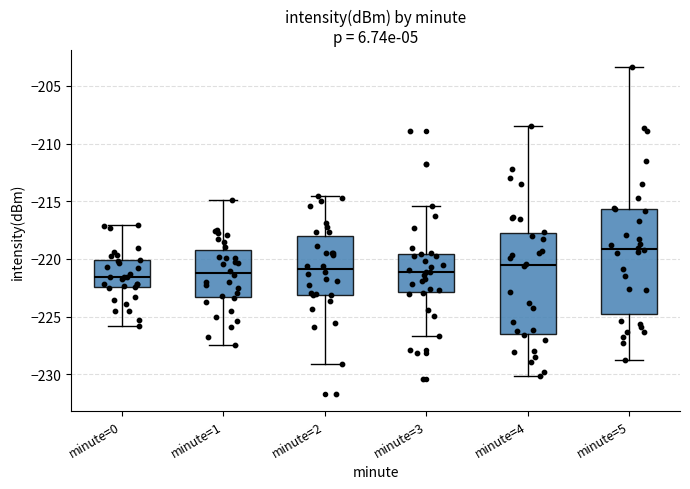

Which box has the highest median line?

minute=5